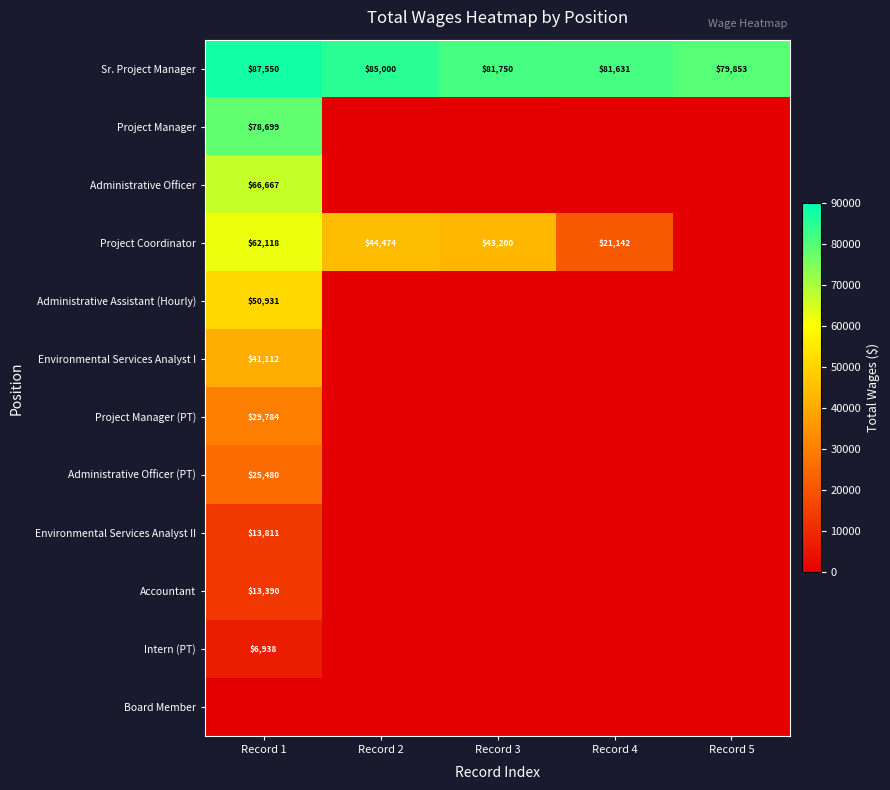

List the labels in order of Sr. Project Manager value, smallest first.

Record 5, Record 4, Record 3, Record 2, Record 1